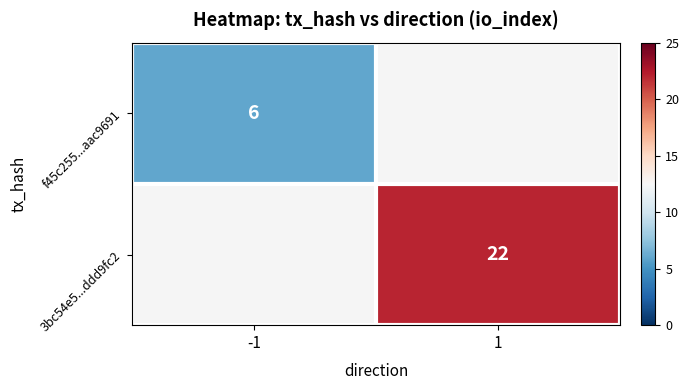

What is the minimum value shown in the chart?

6.0